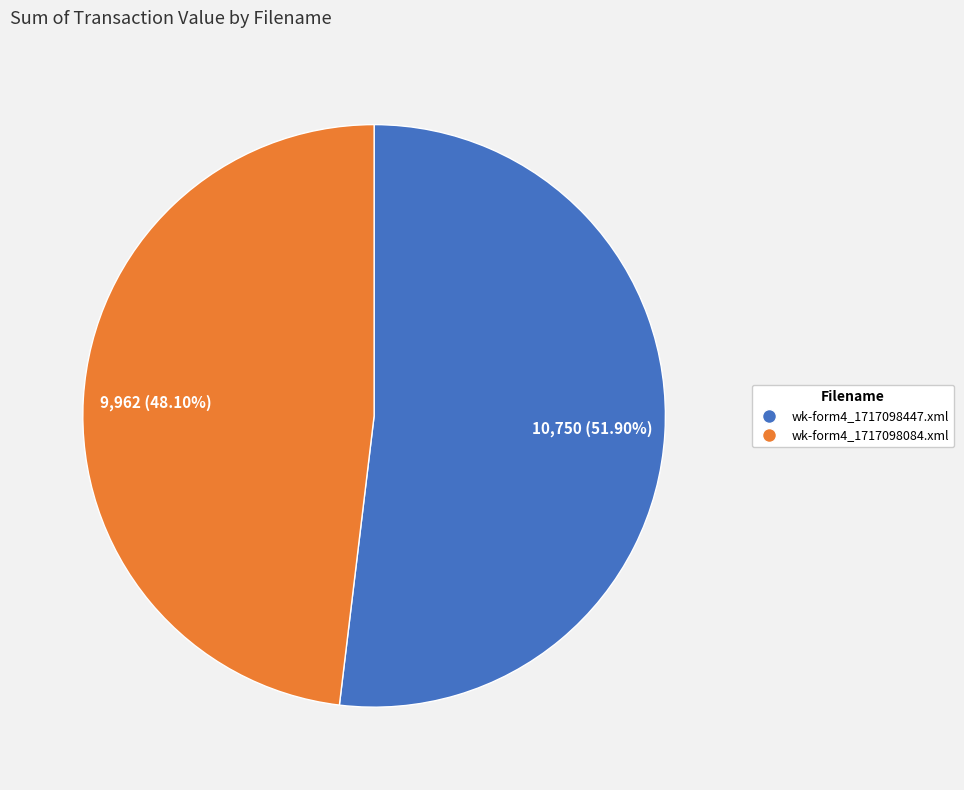

What percentage is the wk-form4_1717098447.xml slice, to the nearest percent?

52%